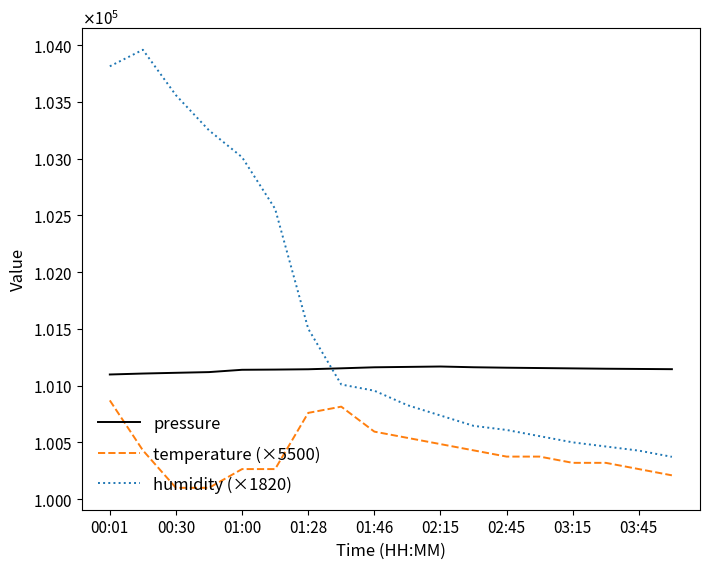

Reading left to right, transcribe all the data shown in this chart.

pressure: 101098.2	101106.6	101113.1	101119.3	101139.6	101141.4	101144.3	101152.6	101161.6	101165.0	101168.5	101162.0	101158.0	101155.0	101152.0	101149.0	101147.0	101145.0
temperature (×5500): 100870.0	100430.0	100100.0	100100.0	100265.0	100265.0	100760.0	100815.0	100595.0	100540.0	100485.0	100430.0	100375.0	100375.0	100320.0	100320.0	100265.0	100210.0
humidity (×1820): 103812.8	103958.4	103558.0	103248.6	103012.0	102557.0	101501.4	101010.0	100955.4	100828.0	100737.0	100646.0	100609.6	100555.0	100500.4	100464.0	100427.6	100373.0